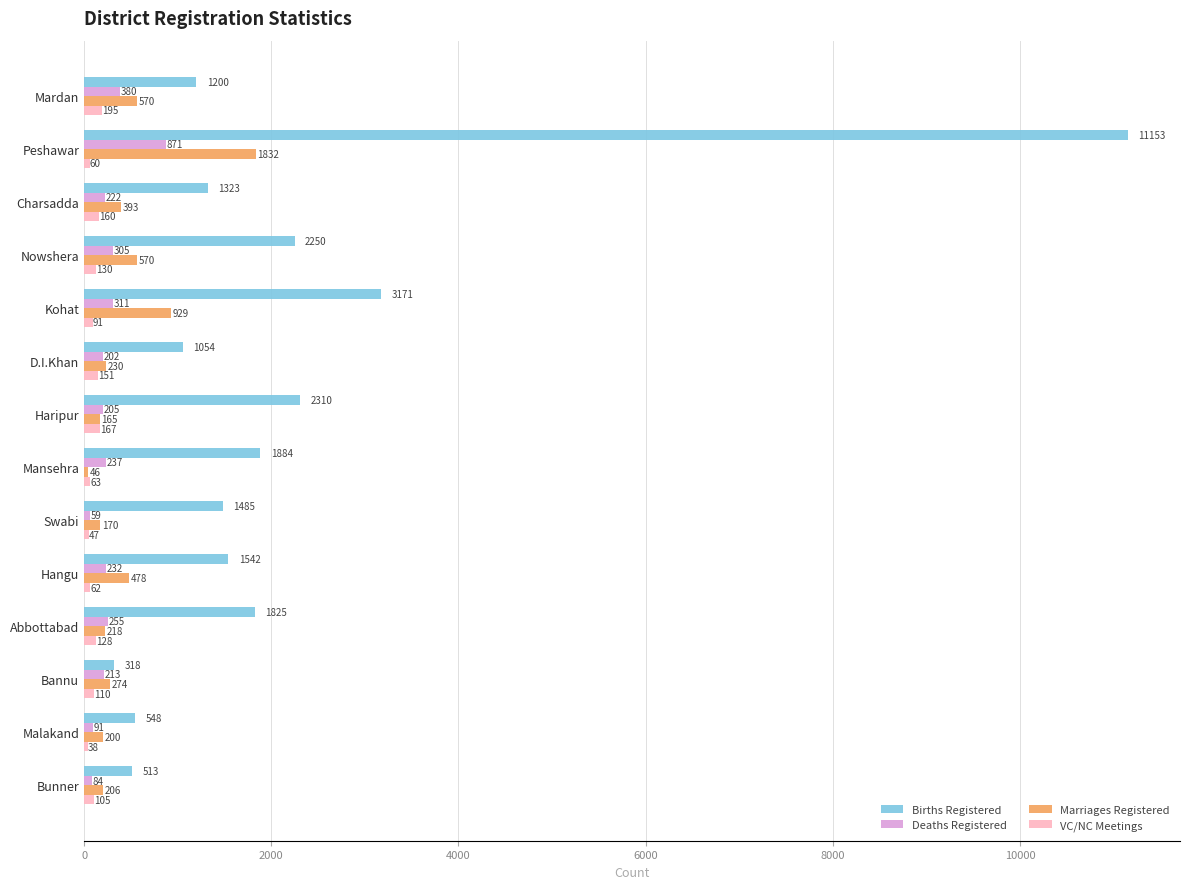

List the labels in order of Deaths Registered value, largest first.

Peshawar, Mardan, Kohat, Nowshera, Abbottabad, Mansehra, Hangu, Charsadda, Bannu, Haripur, D.I.Khan, Malakand, Bunner, Swabi